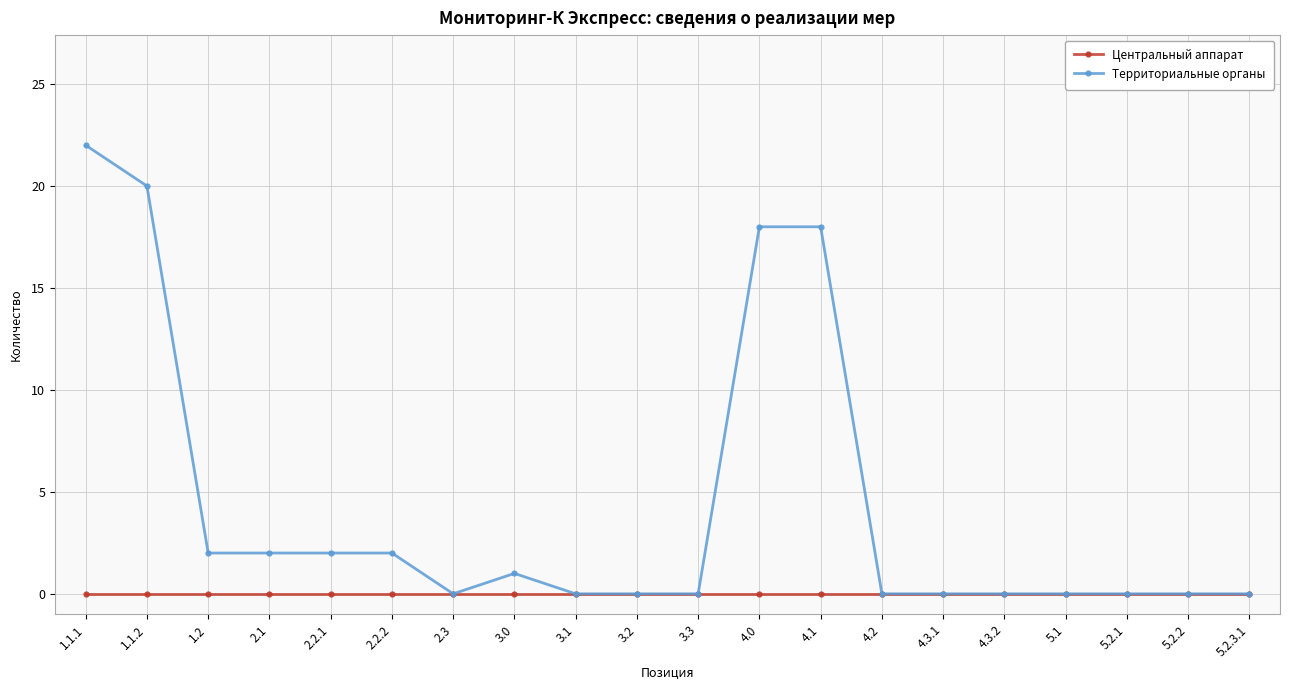

Rank the series at 2.2.1 from highest to lowest value.

Территориальные органы, Центральный аппарат